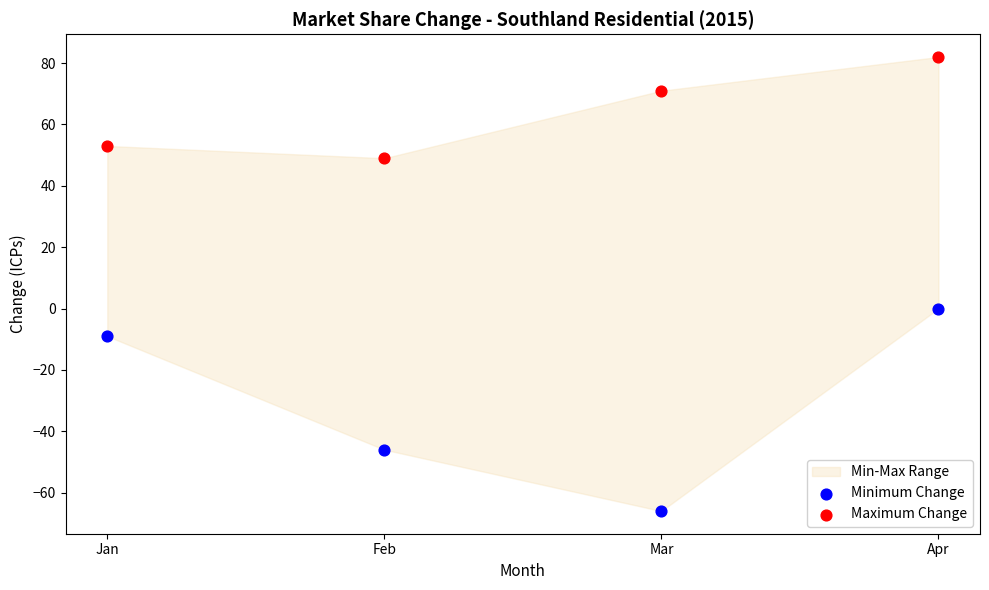

Which series contains the highest Y value?

Maximum Change